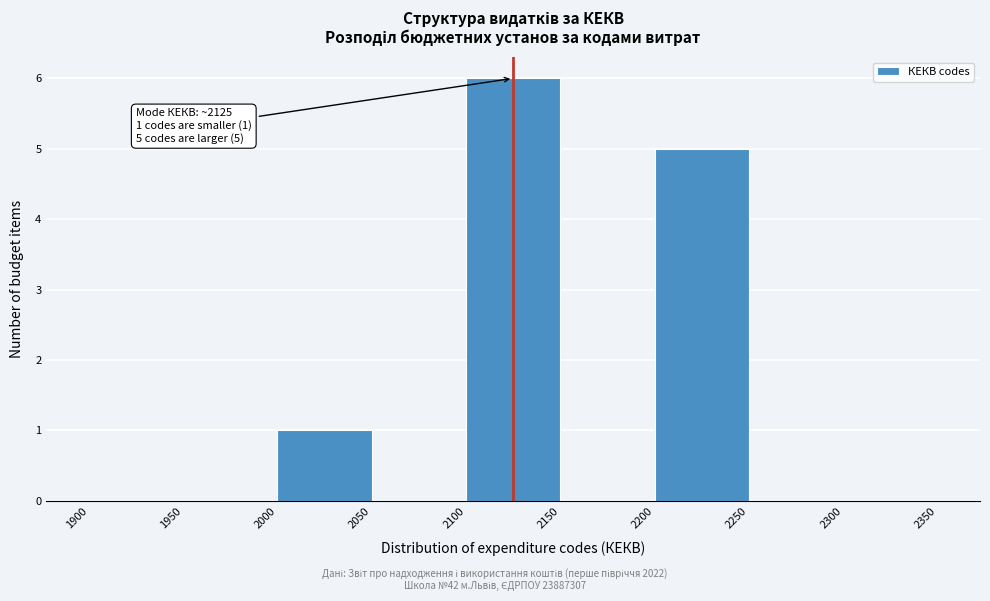

Over which range of the x-axis is the bar tallest?

2100 to 2150